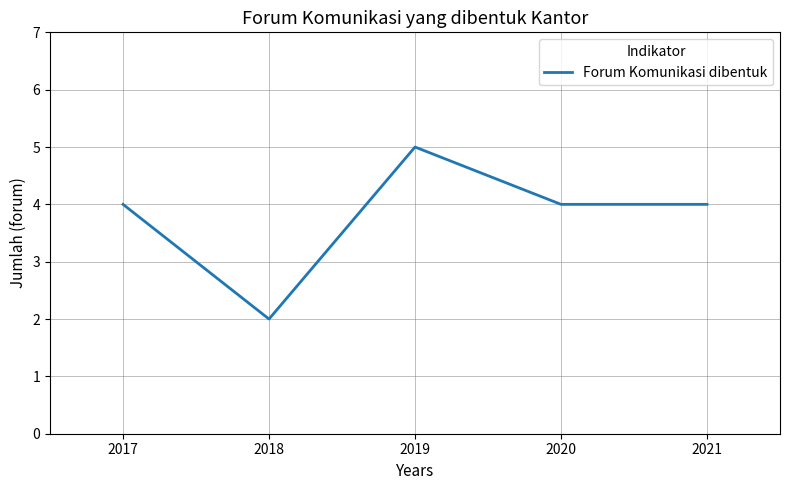

Where is the first local maximum?

2019